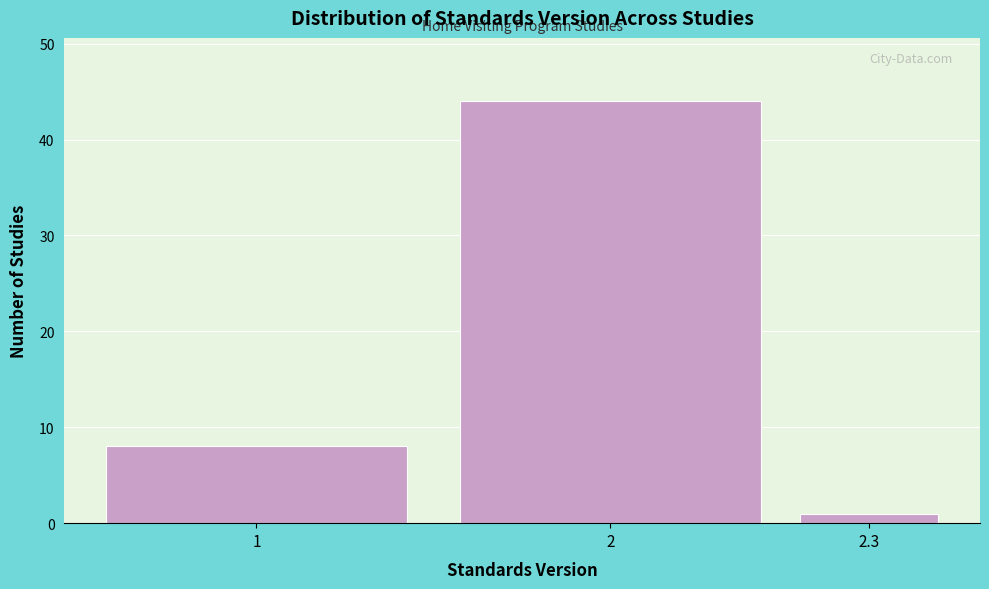

Reading left to right, what are all the values shown in this chart?

1=8	2=44	2.3=1